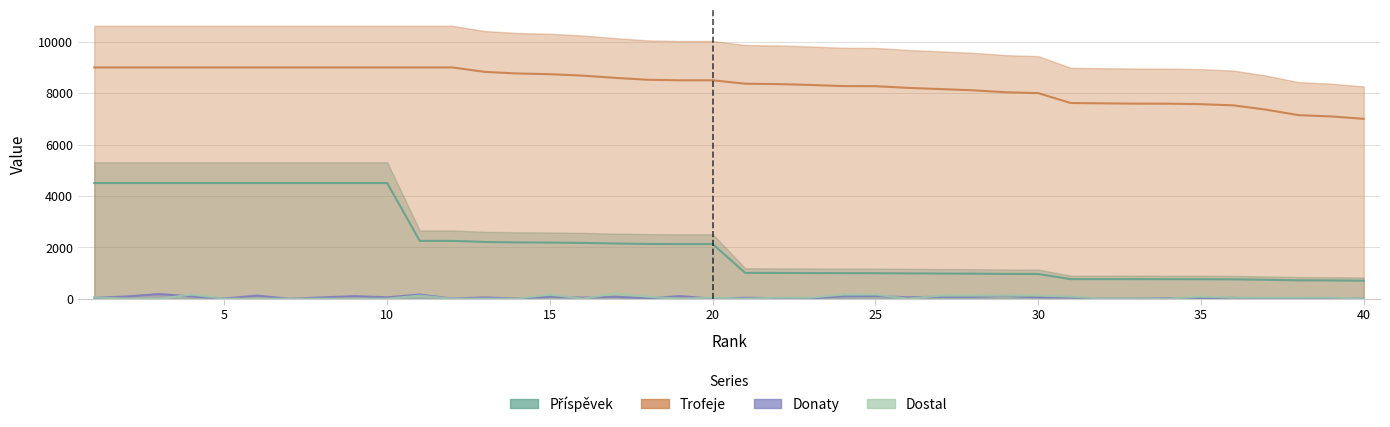

Reading left to right, list all the values displayed in this chart.

Příspěvek: 4500	4500	4500	4500	4500	4500	4500	4500	4500	4500	2250	2250	2207	2191	2184	2170	2148	2130	2125	2125	1004	1002	998	993	992	984	978	973	964	960	761	760	759	758	757	752	735	714	709	700
Trofeje: 9000	9000	9000	9000	9000	9000	9000	9000	9000	9000	9000	9000	8828	8764	8738	8682	8594	8520	8500	8500	8367	8353	8319	8275	8270	8205	8158	8110	8034	8000	7615	7602	7591	7589	7571	7524	7357	7143	7093	7000
Donaty: 35	86	178	88	10	118	0	50	98	54	160	6	48	8	78	42	76	18	100	0	36	20	10	94	104	54	76	74	108	54	51	0	0	20	18	34	0	8	20	0
Dostal: 50	0	0	160	0	0	0	0	0	0	120	0	0	0	160	0	200	80	0	40	0	40	40	160	160	0	120	120	120	120	80	0	0	0	80	40	40	40	40	0